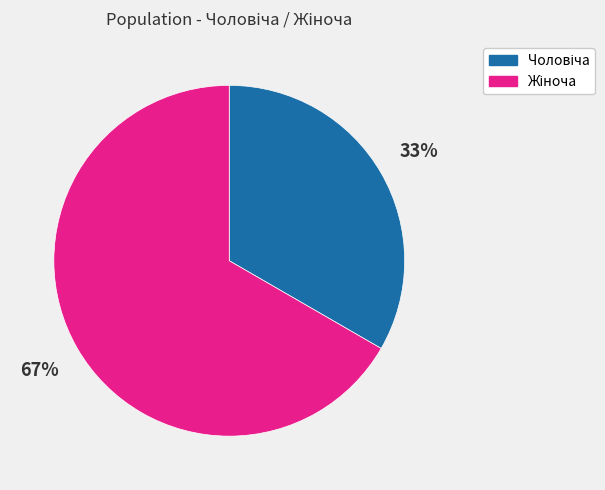

Is there a majority slice in this chart?

Yes